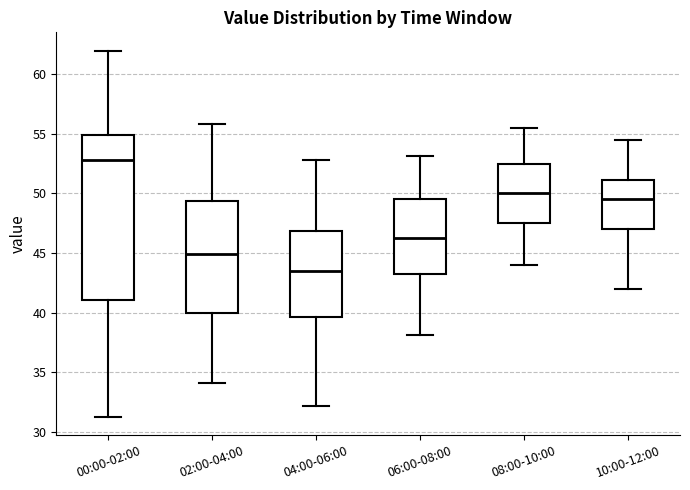

Reading left to right, read every box against the y-axis: the position of its median line, the range the box covers, and the ends of its whiskers. The values are not printed on the chart, so give them approximately, as read against the axis.

00:00-02:00: median 53.0, box 41.0 to 55.0, whiskers 31.5 to 62.0
02:00-04:00: median 45.0, box 40.0 to 49.5, whiskers 34.0 to 56.0
04:00-06:00: median 43.5, box 39.5 to 47.0, whiskers 32.0 to 53.0
06:00-08:00: median 46.5, box 43.0 to 49.5, whiskers 38.0 to 53.0
08:00-10:00: median 50.0, box 47.5 to 52.5, whiskers 44.0 to 55.5
10:00-12:00: median 49.5, box 47.0 to 51.0, whiskers 42.0 to 54.5